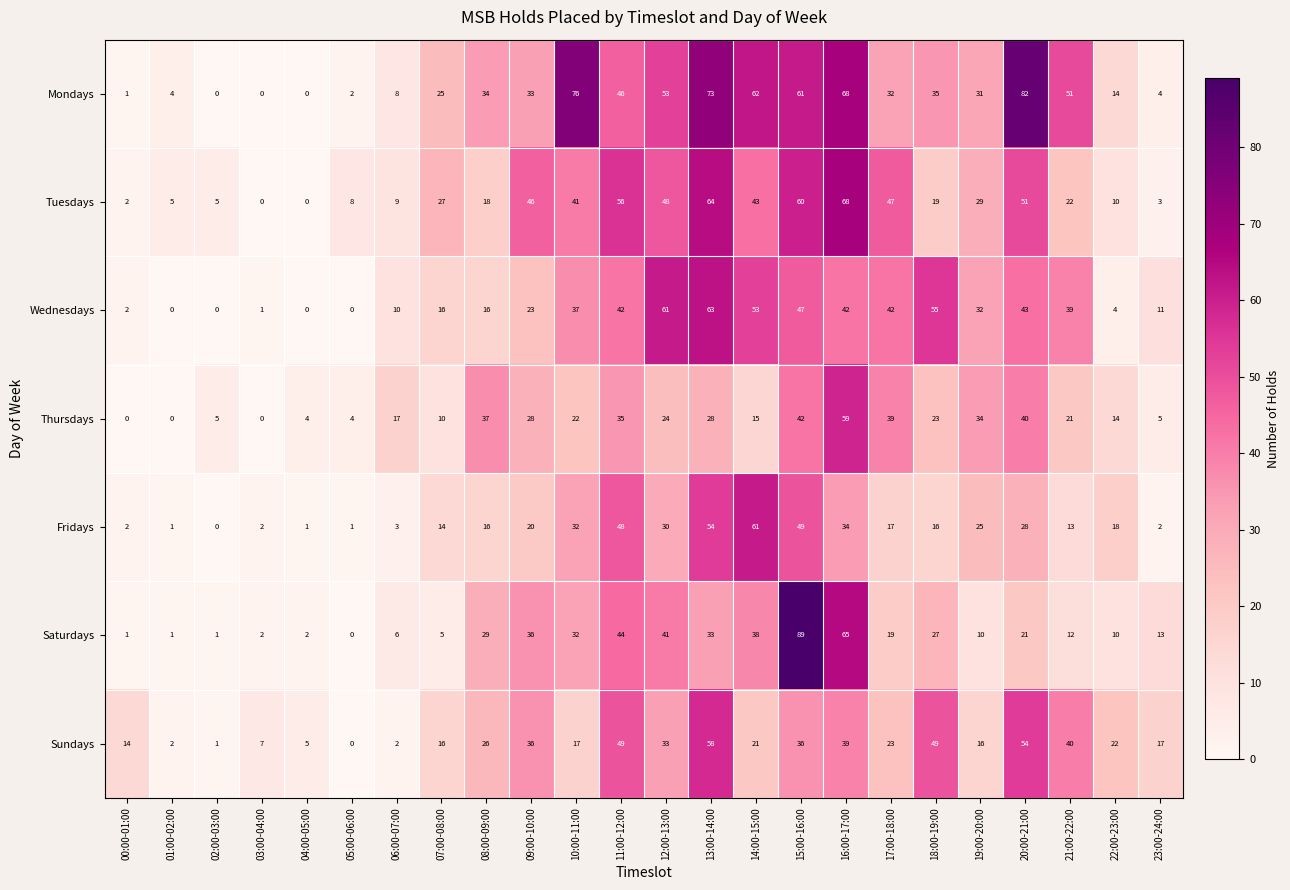

What is the sum of all Tuesdays values?

681